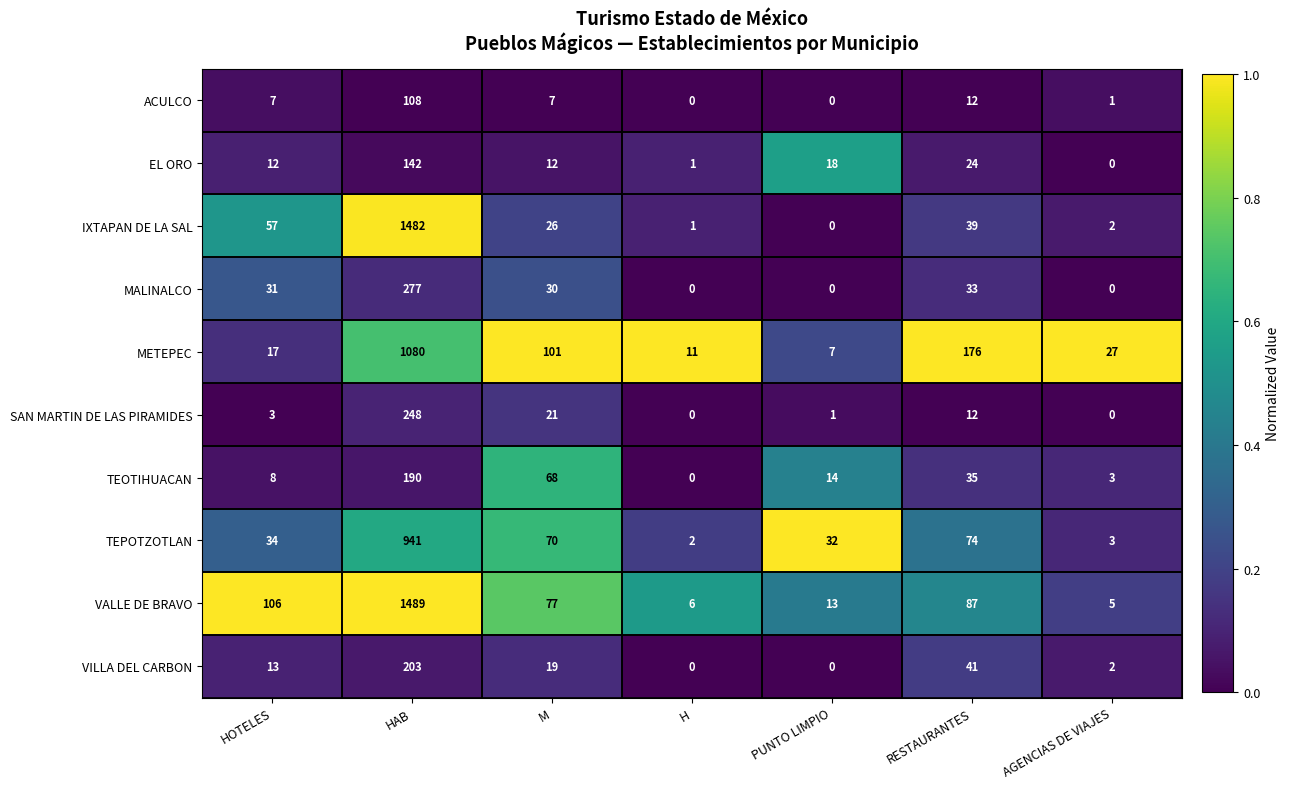

The EL ORO series shows 243 at HAB. True or false?

False